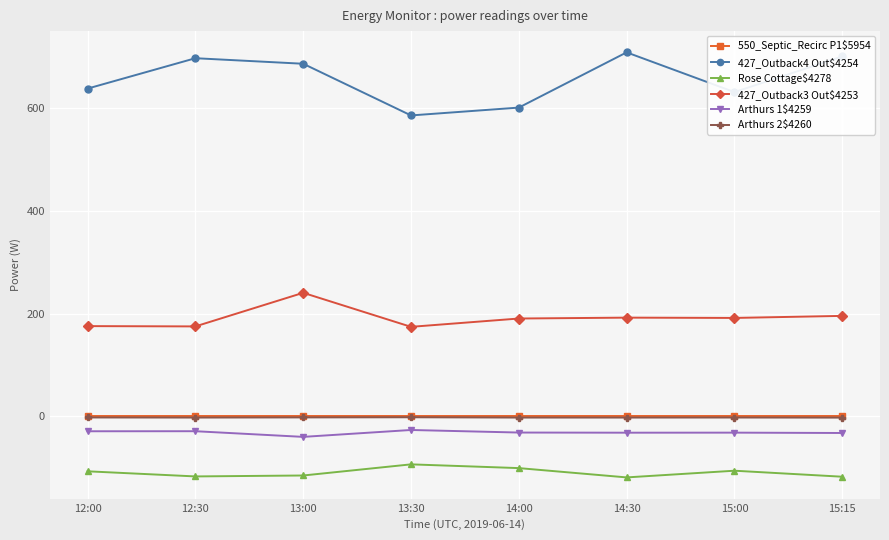

What is the difference between the highest and lowest values at 14:30?

828.9